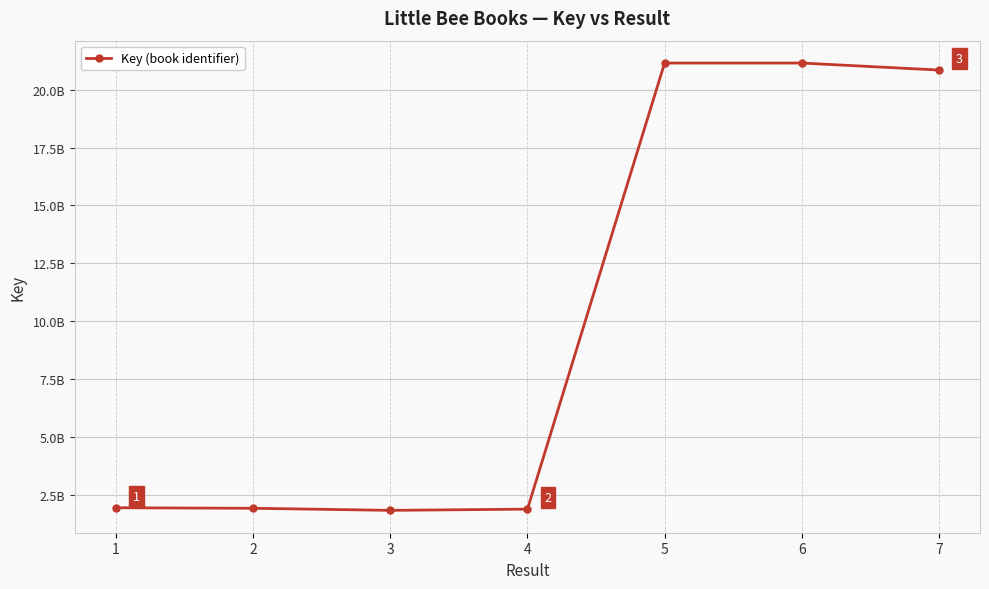

True or false: there are more than 0 points higher than both neighbors.

True